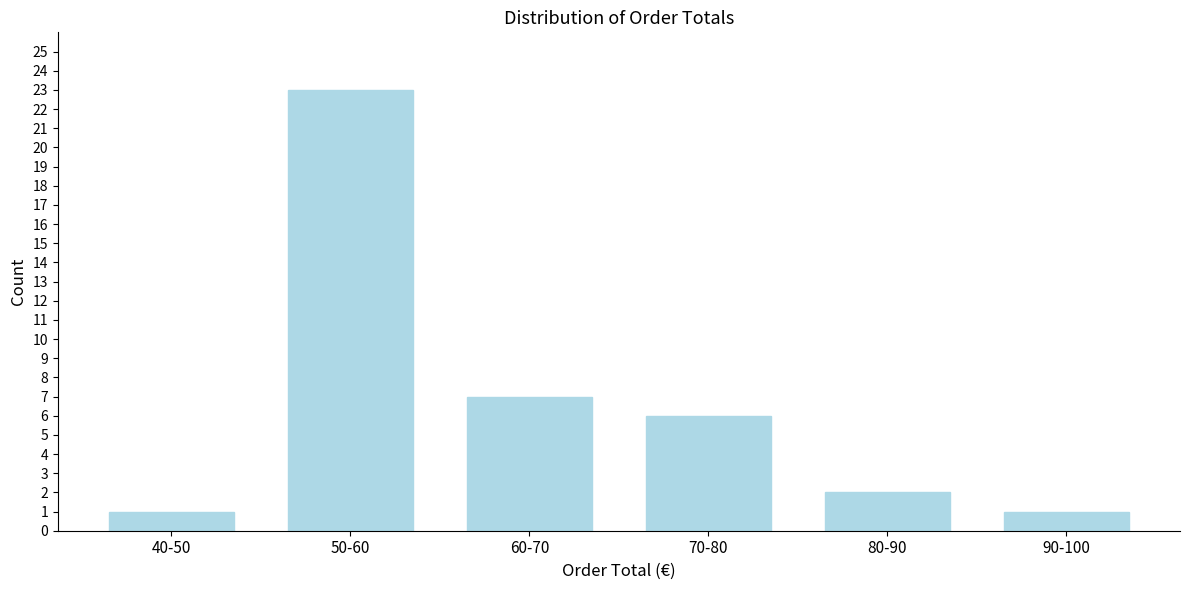

Reading left to right, transcribe all the data shown in this chart.

1	23	7	6	2	1